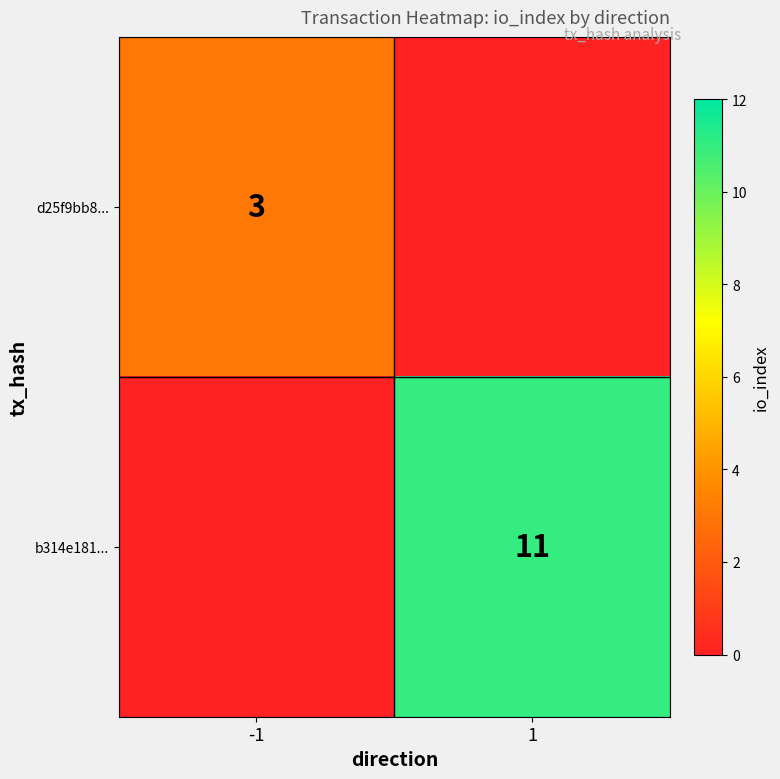

Is it true that d25f9bb8... equals 3 at -1?

True